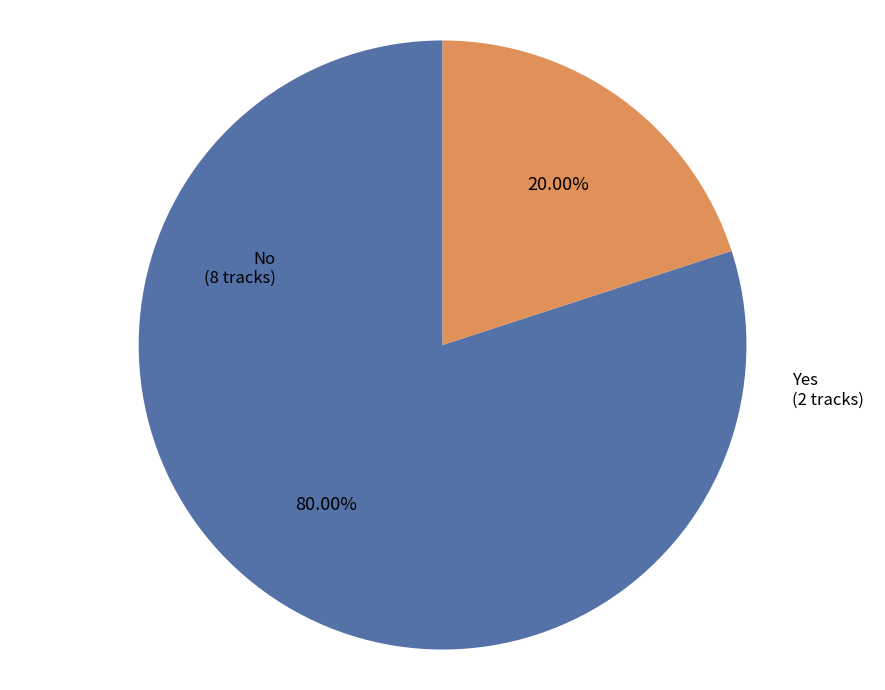

Is there a majority slice in this chart?

Yes